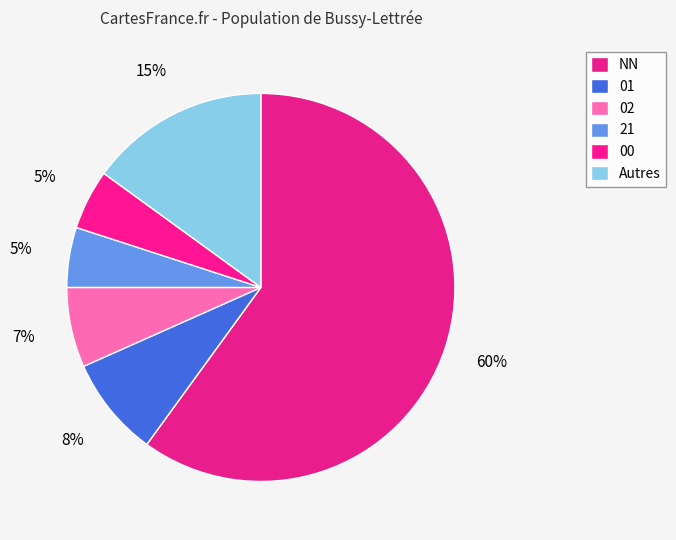

How many slices are in this pie chart?

6